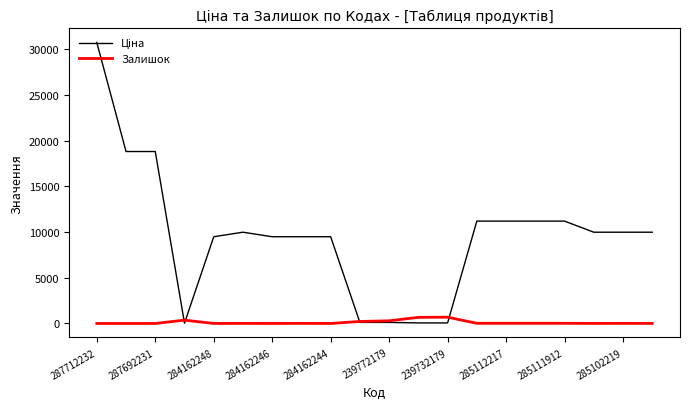

What is the greatest value displayed?

30717.1